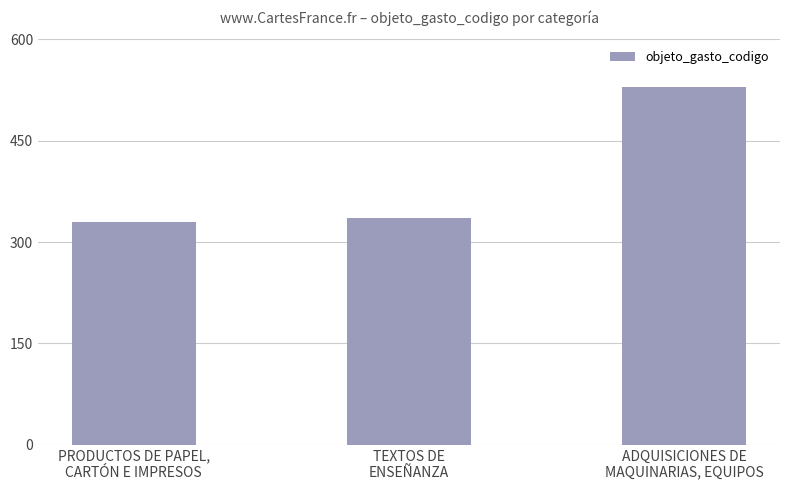

Rank the categories by value from lowest to highest.

PRODUCTOS DE PAPEL,
CARTÓN E IMPRESOS, TEXTOS DE
ENSEÑANZA, ADQUISICIONES DE
MAQUINARIAS, EQUIPOS